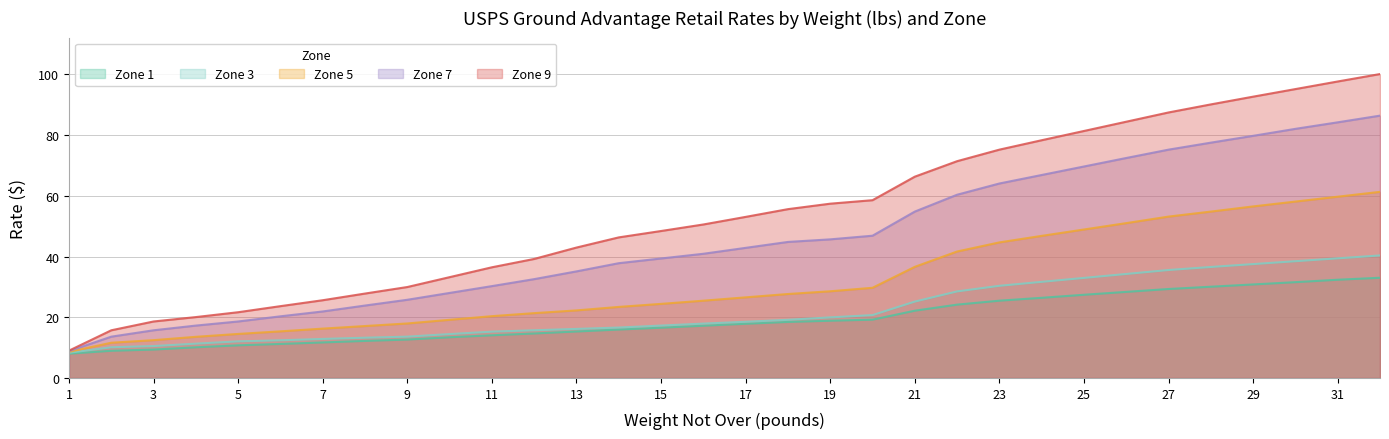

What is the maximum value shown in the chart?

100.1